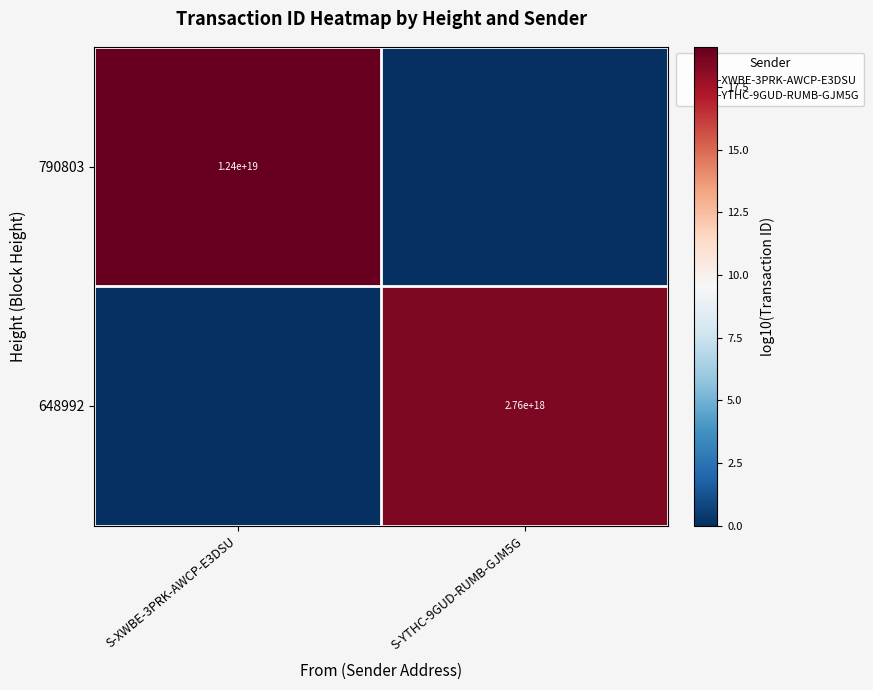

List the series in order of their peak value, lowest first.

648992, 790803